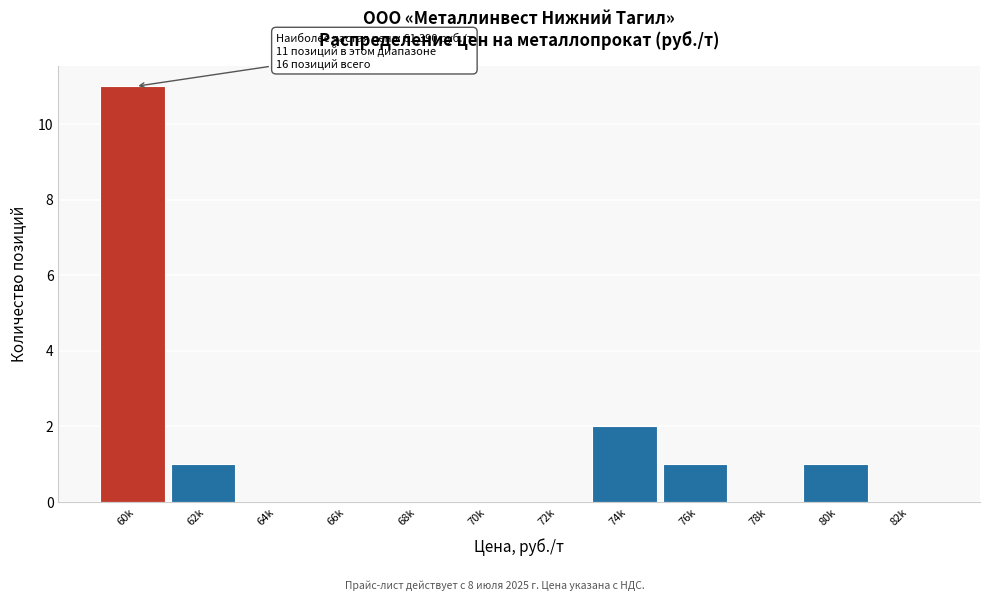

Reading right to left, transcribe all the data shown in this chart.

82k=0	80k=1	78k=0	76k=1	74k=2	72k=0	70k=0	68k=0	66k=0	64k=0	62k=1	60k=11